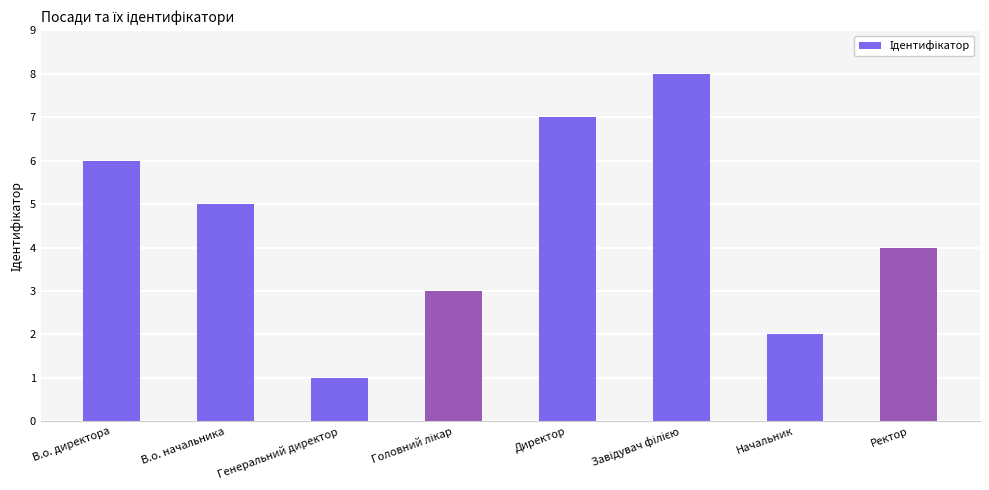

Reading left to right, extract all data points from this chart.

6	5	1	3	7	8	2	4